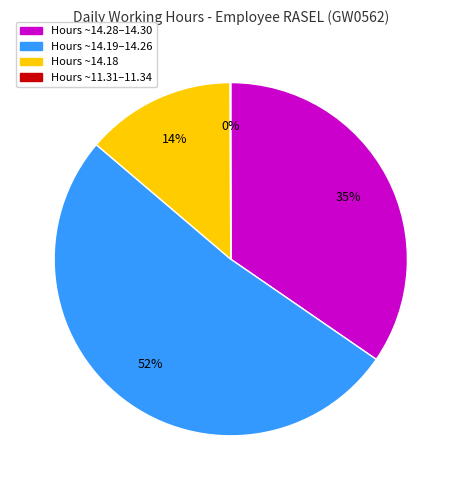

To the nearest percent, what is the average slice percentage?

25%